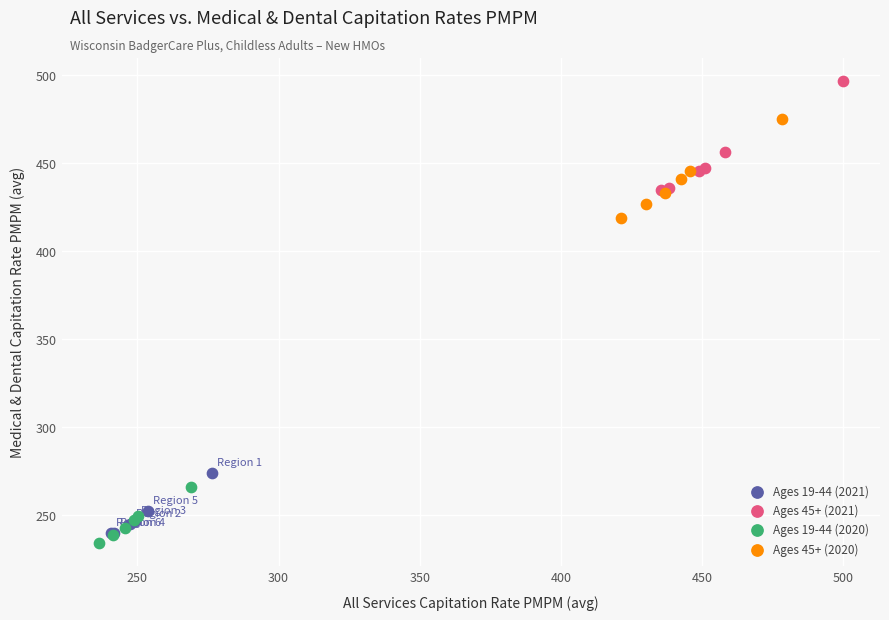

Which series has the largest Y range (max minus min)?

Ages 45+ (2021)